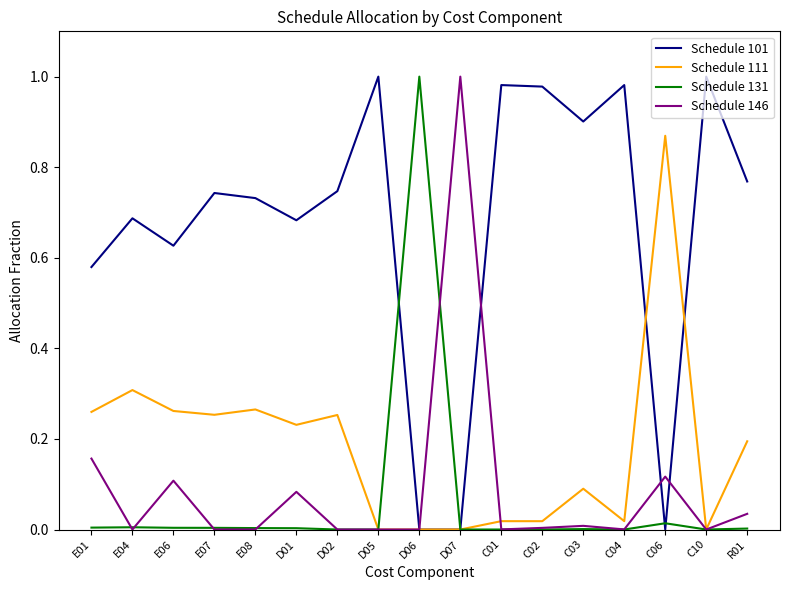

At which label does Schedule 111 reach its peak?

C06